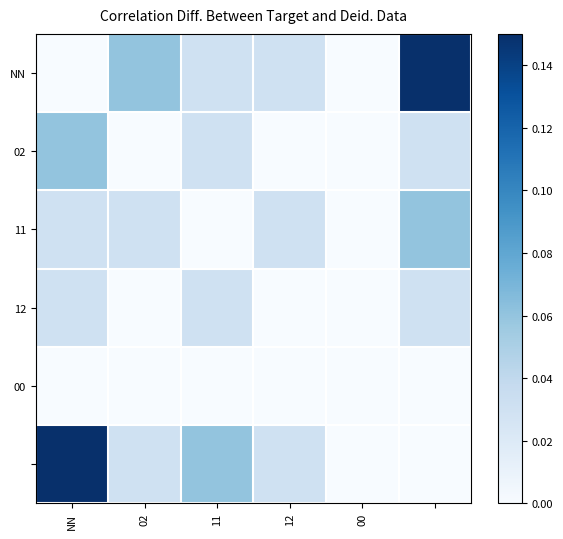

What is the maximum value shown in the chart?

0.1